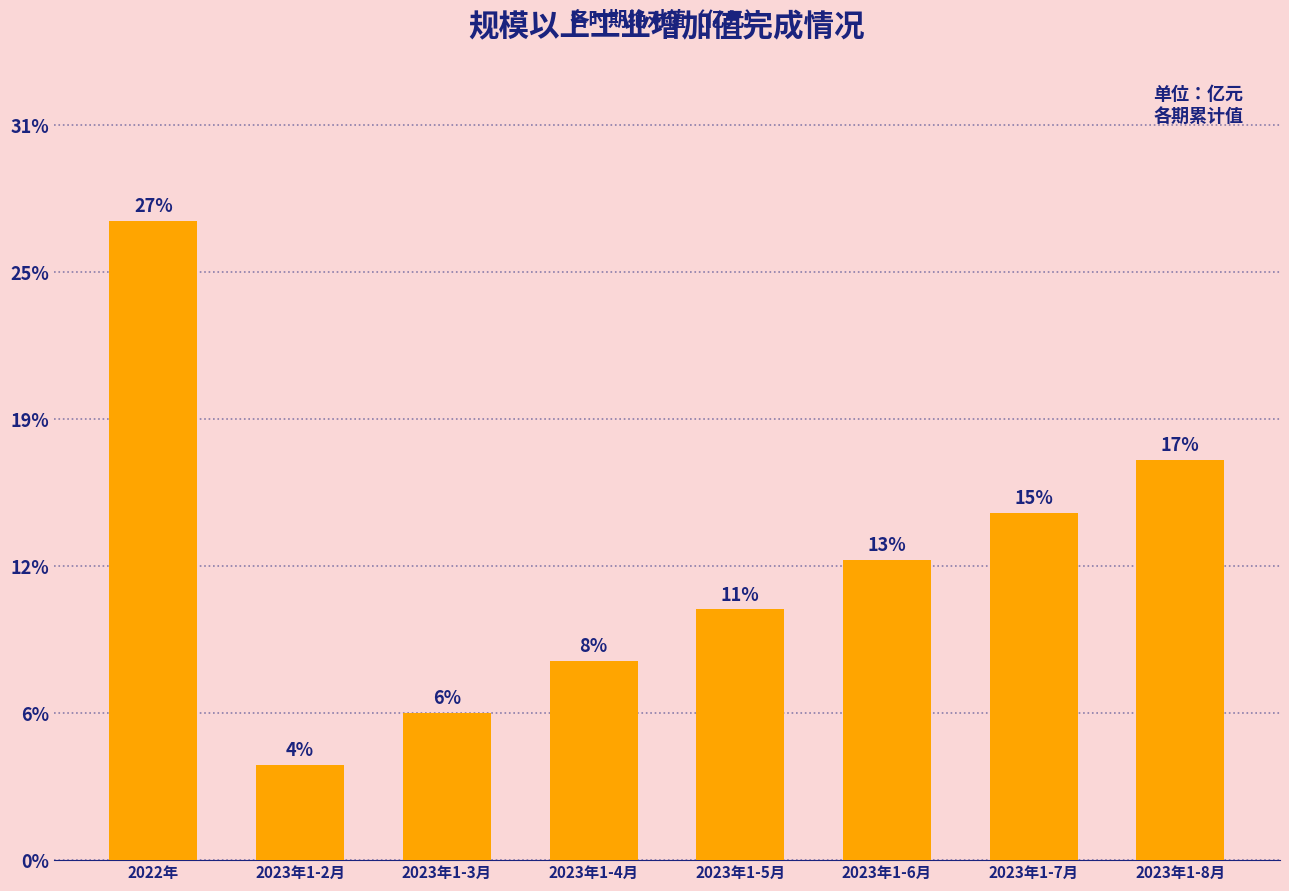

Does the chart contain any negative values?

No